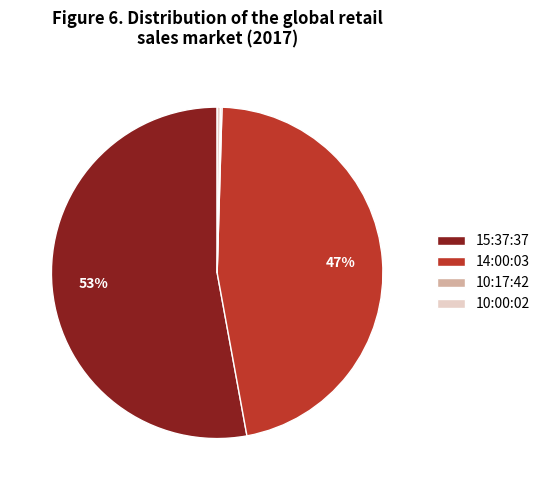

Is it true that 14:00:03 is 41% of the pie?

False